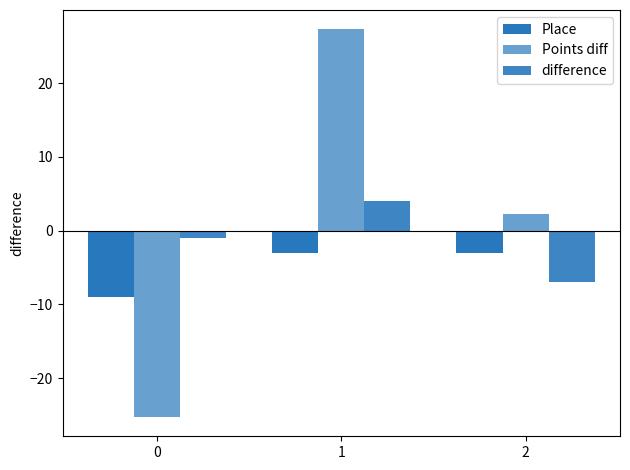

Does the chart contain any negative values?

Yes